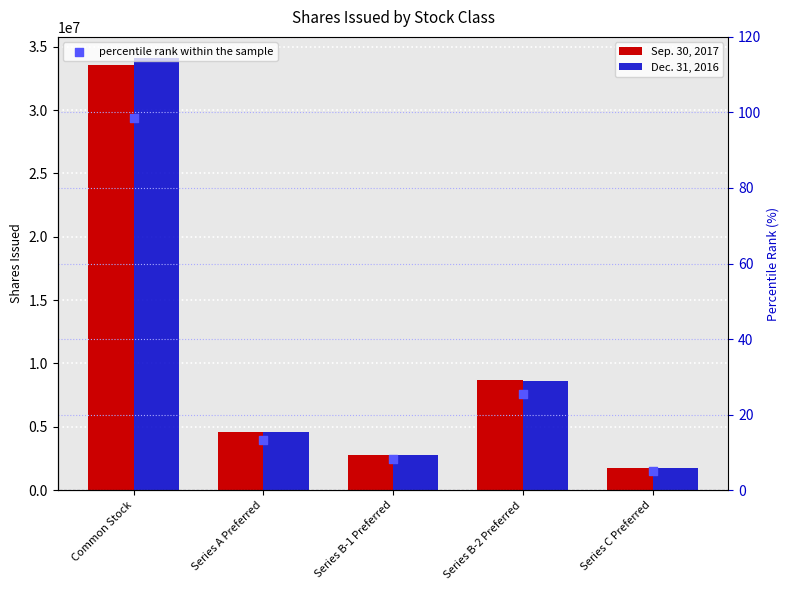

Which series has the widest spread of Y values?

Dec. 31, 2016